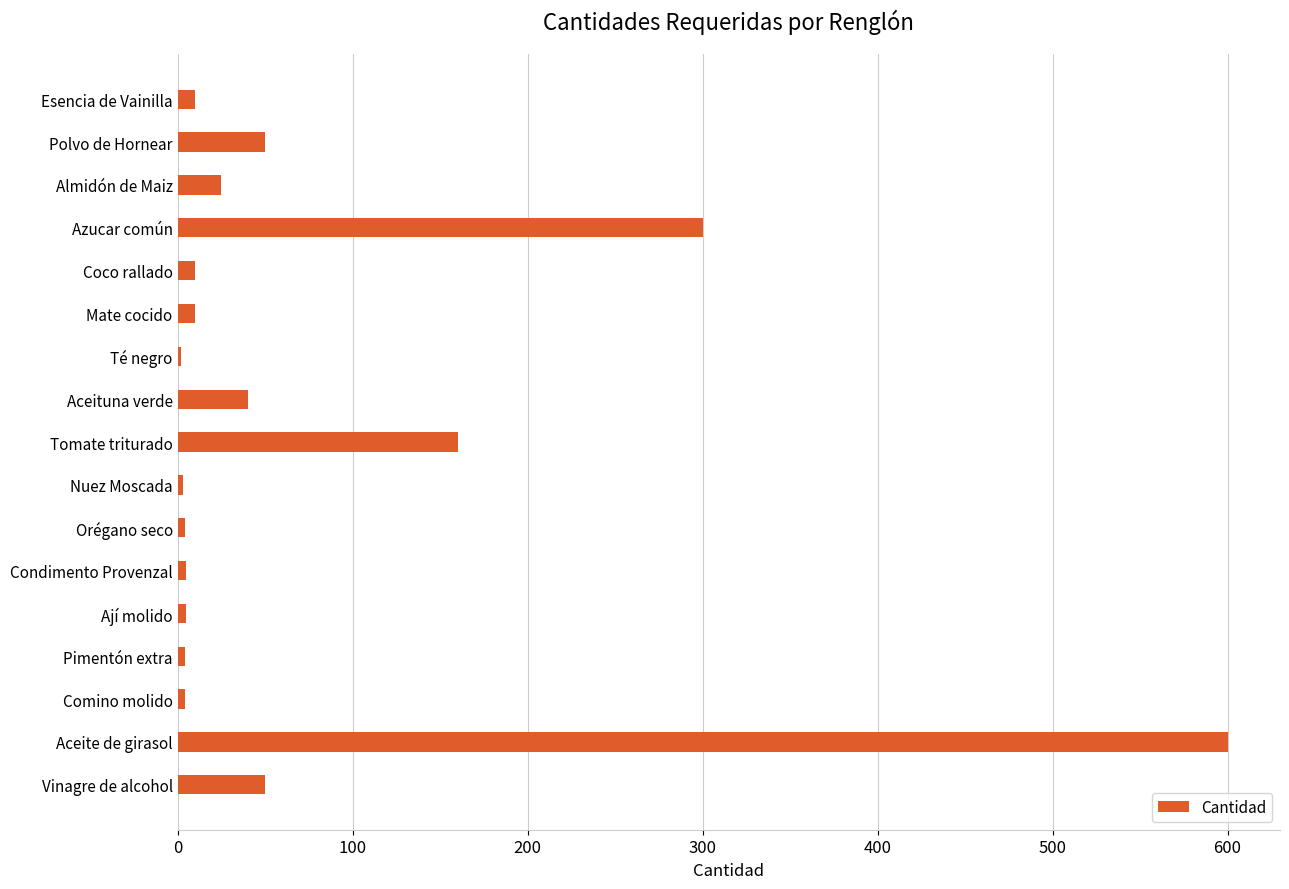

What is the label of the 1st bar from the top?

Esencia de Vainilla